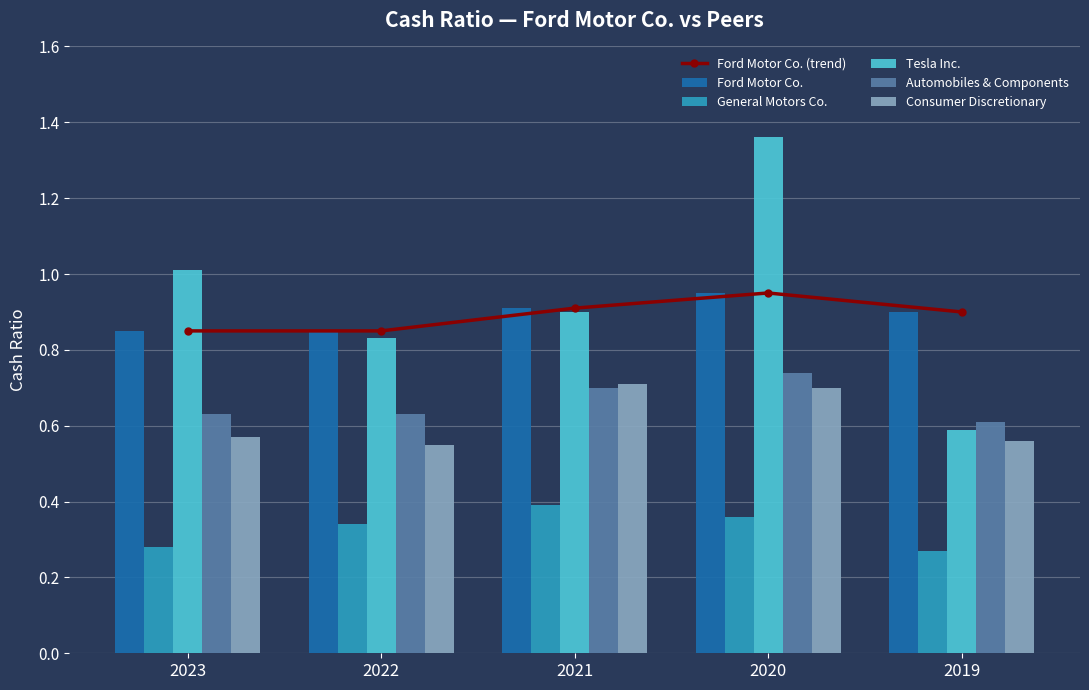

True or false: Ford Motor Co. has a value of 0.6 at 2023.

False